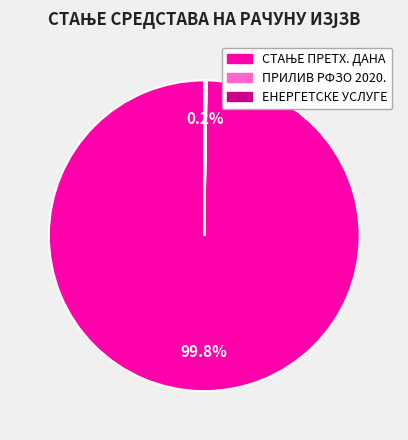

Is there any slice that represents more than half of the pie?

Yes